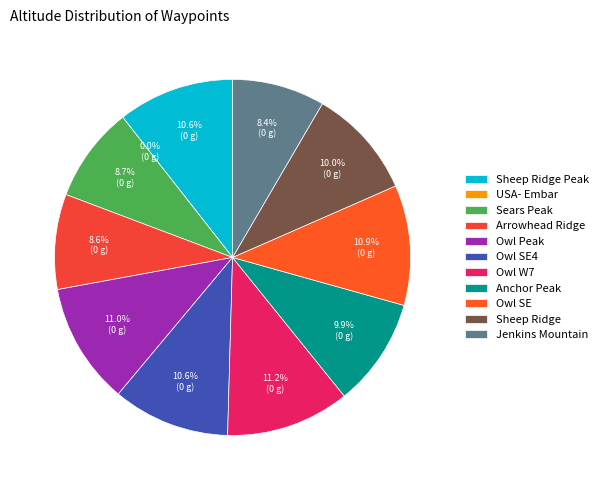

The Owl SE4 slice represents 1% of the pie. True or false?

False